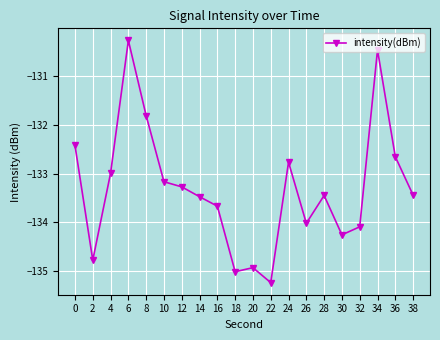

What is the change in value from 0 to 14?

-1.1